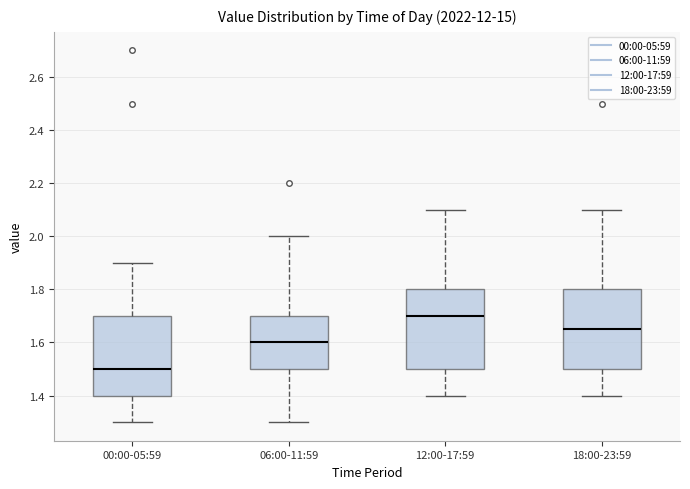

Reading left to right, read every box against the y-axis: the position of its median line, the range the box covers, and the ends of its whiskers. The values are not printed on the chart, so give them approximately, as read against the axis.

00:00-05:59: median 1.50, box 1.40 to 1.70, whiskers 1.30 to 1.90
06:00-11:59: median 1.60, box 1.50 to 1.70, whiskers 1.30 to 2.00
12:00-17:59: median 1.70, box 1.50 to 1.80, whiskers 1.40 to 2.10
18:00-23:59: median 1.66, box 1.50 to 1.80, whiskers 1.40 to 2.10